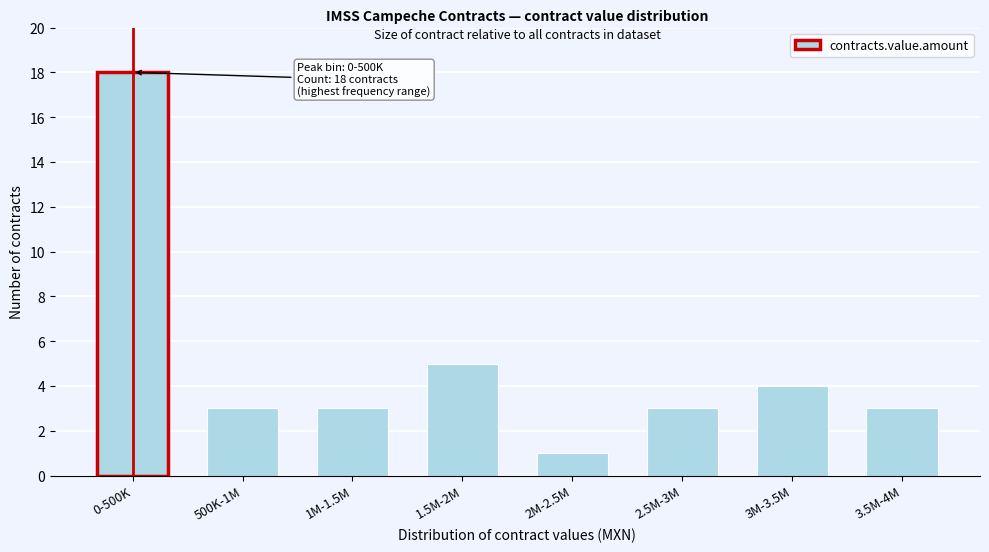

Reading left to right, transcribe all the data shown in this chart.

18	3	3	5	1	3	4	3